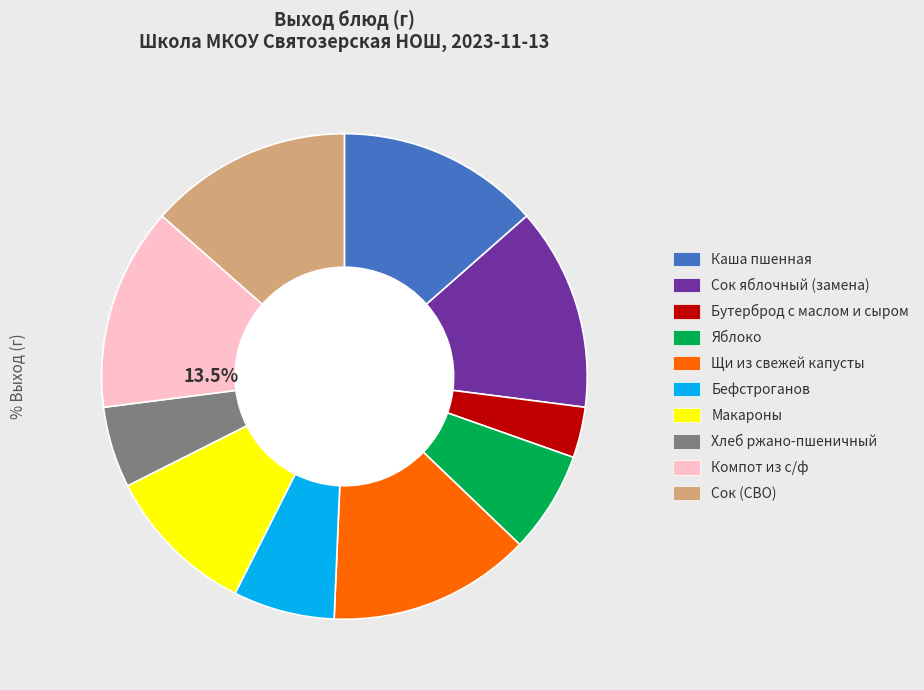

Between Щи из свежей капусты and Яблоко, which is larger?

Щи из свежей капусты